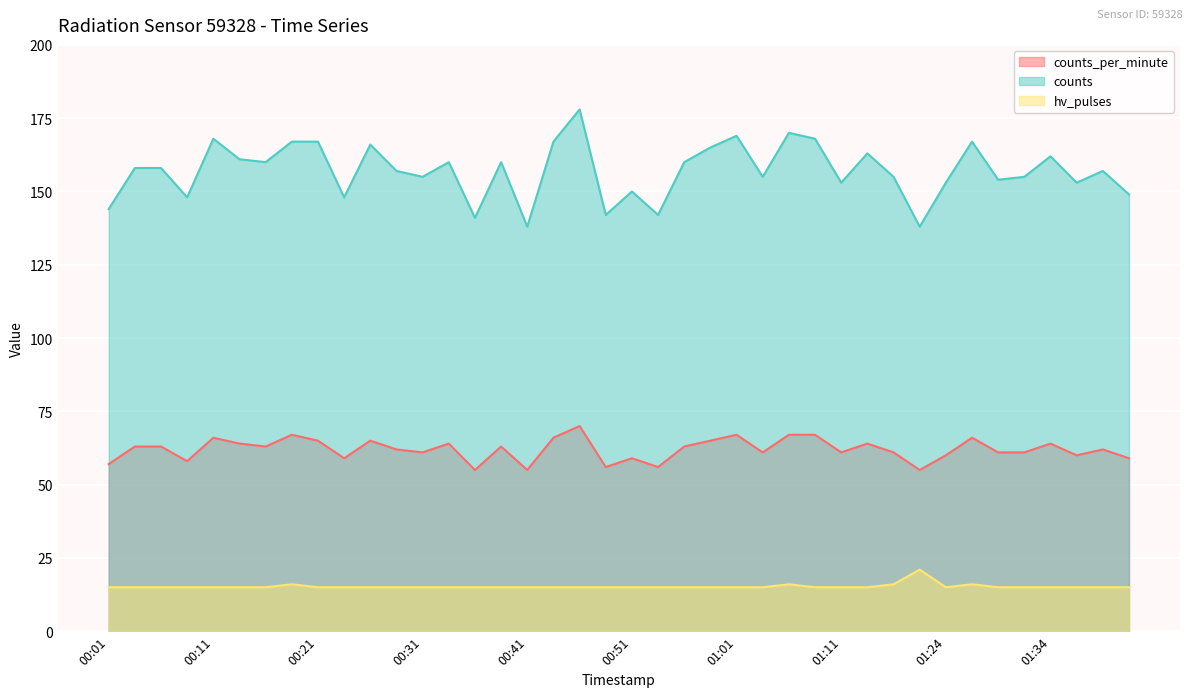

Which series has the largest total across all categories?

counts